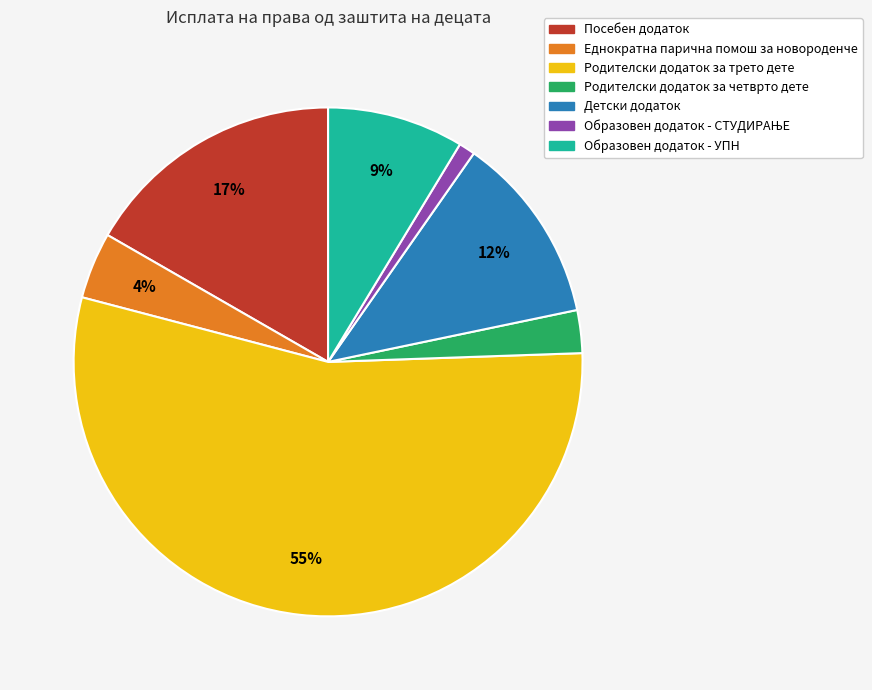

Which slice represents more than half of the pie?

Родителски додаток за трето дете